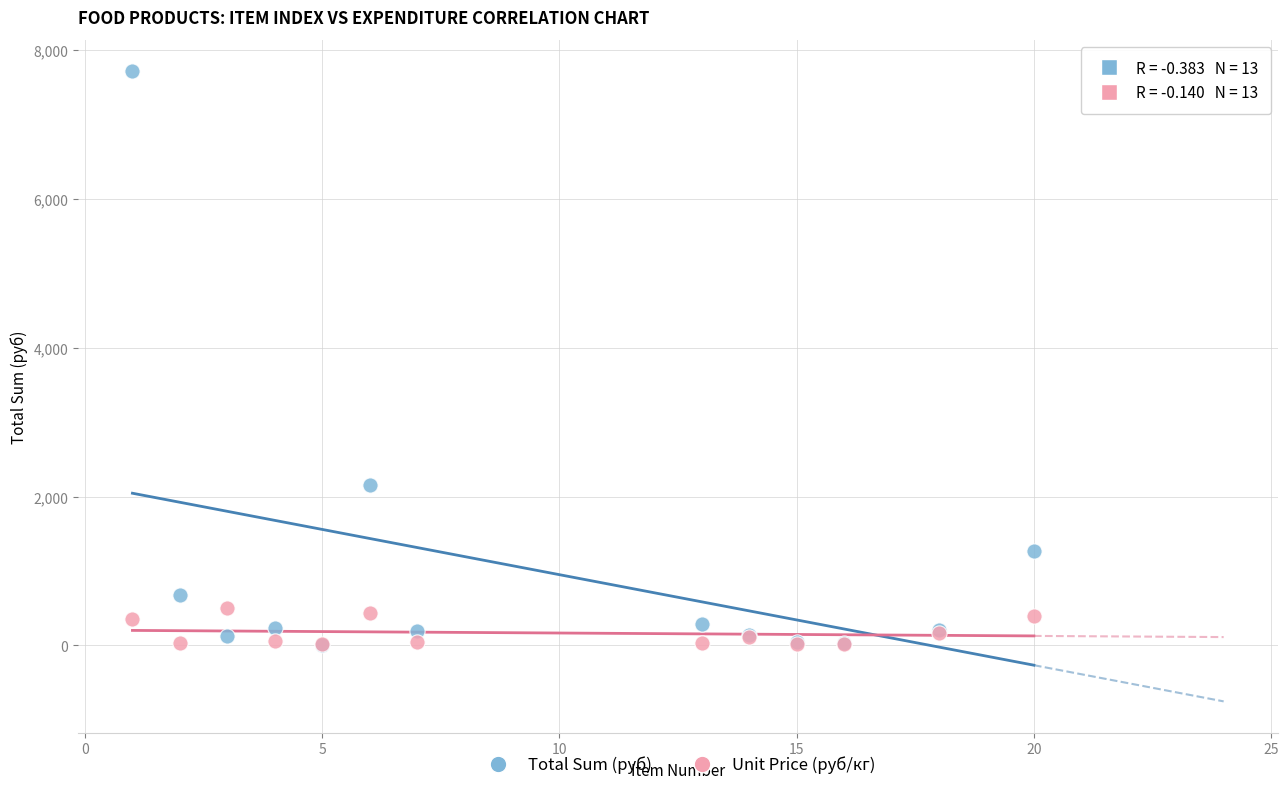

What are all the series names shown in the legend?

Total Sum (руб), Unit Price (руб/кг)